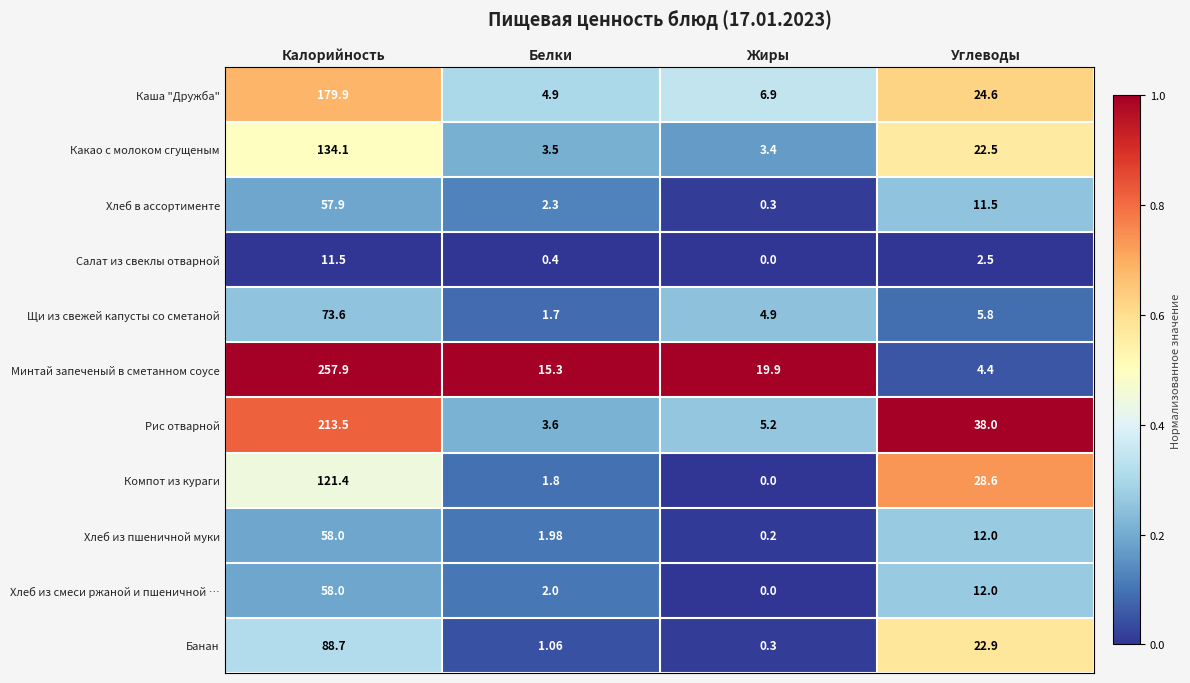

Which series changed the most between Белки and Жиры?

Минтай запеченый в сметанном соусе